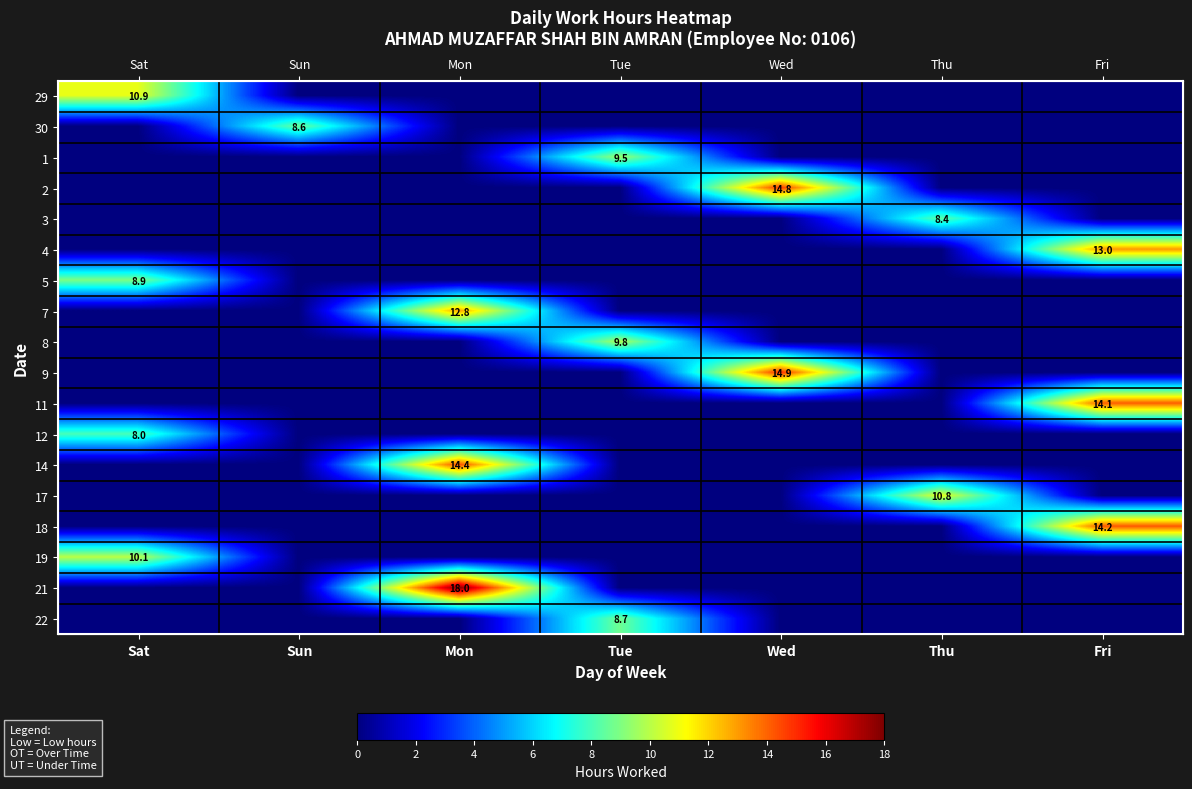

Is it true that 30 equals 0.0 at Tue?

True